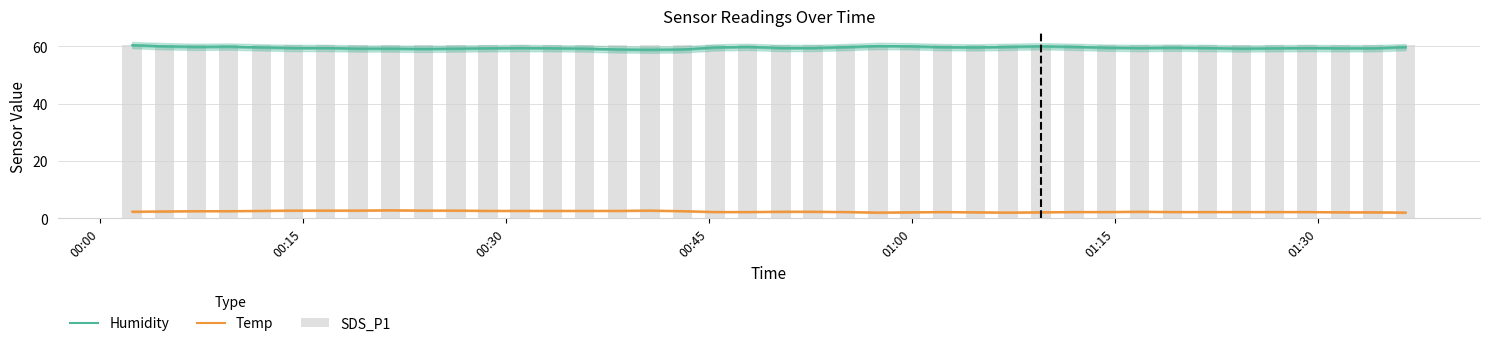

What is the greatest value displayed?

60.5